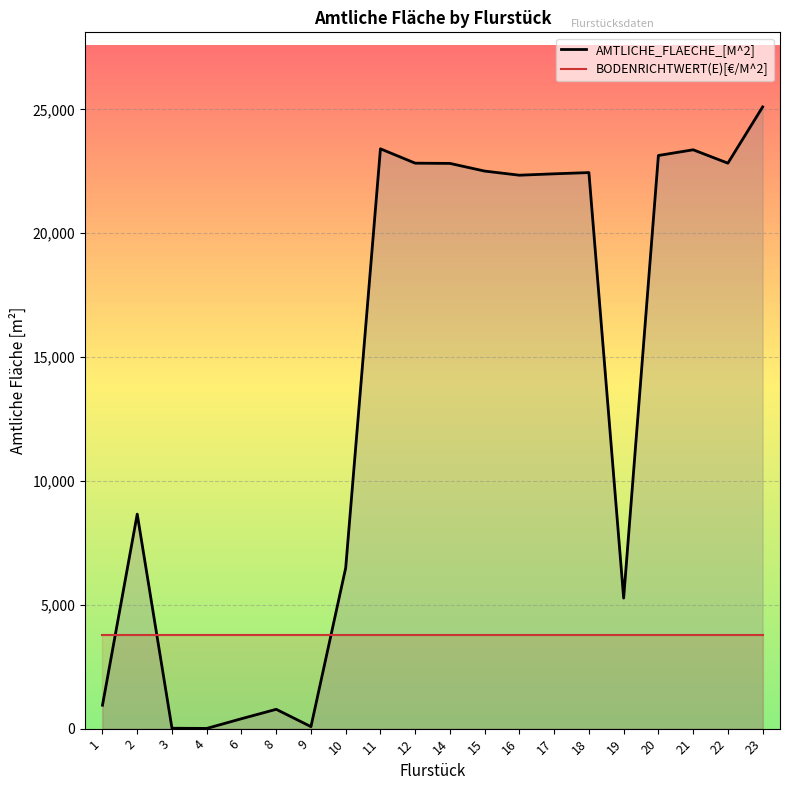

After their last crossing, which series has the higher values: BODENRICHTWERT(E)[€/M^2] or AMTLICHE_FLAECHE_[M^2]?

AMTLICHE_FLAECHE_[M^2]